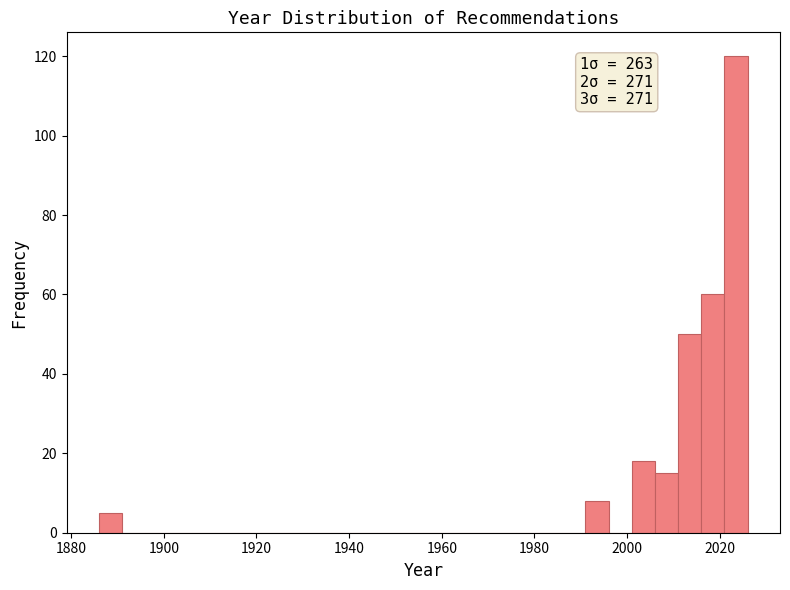

Read against the x-axis, roughly where is the centre of the tallest bar?

2024